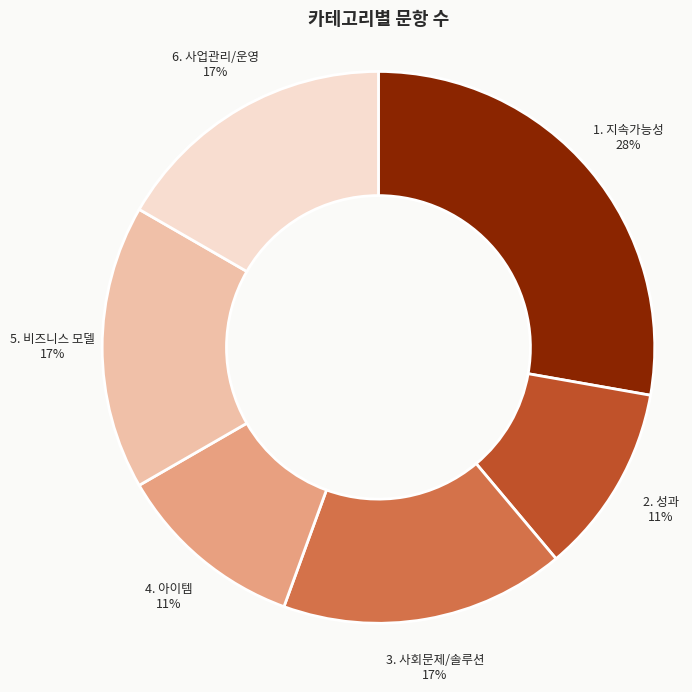

Which category has the biggest portion of the pie?

1. 지속가능성